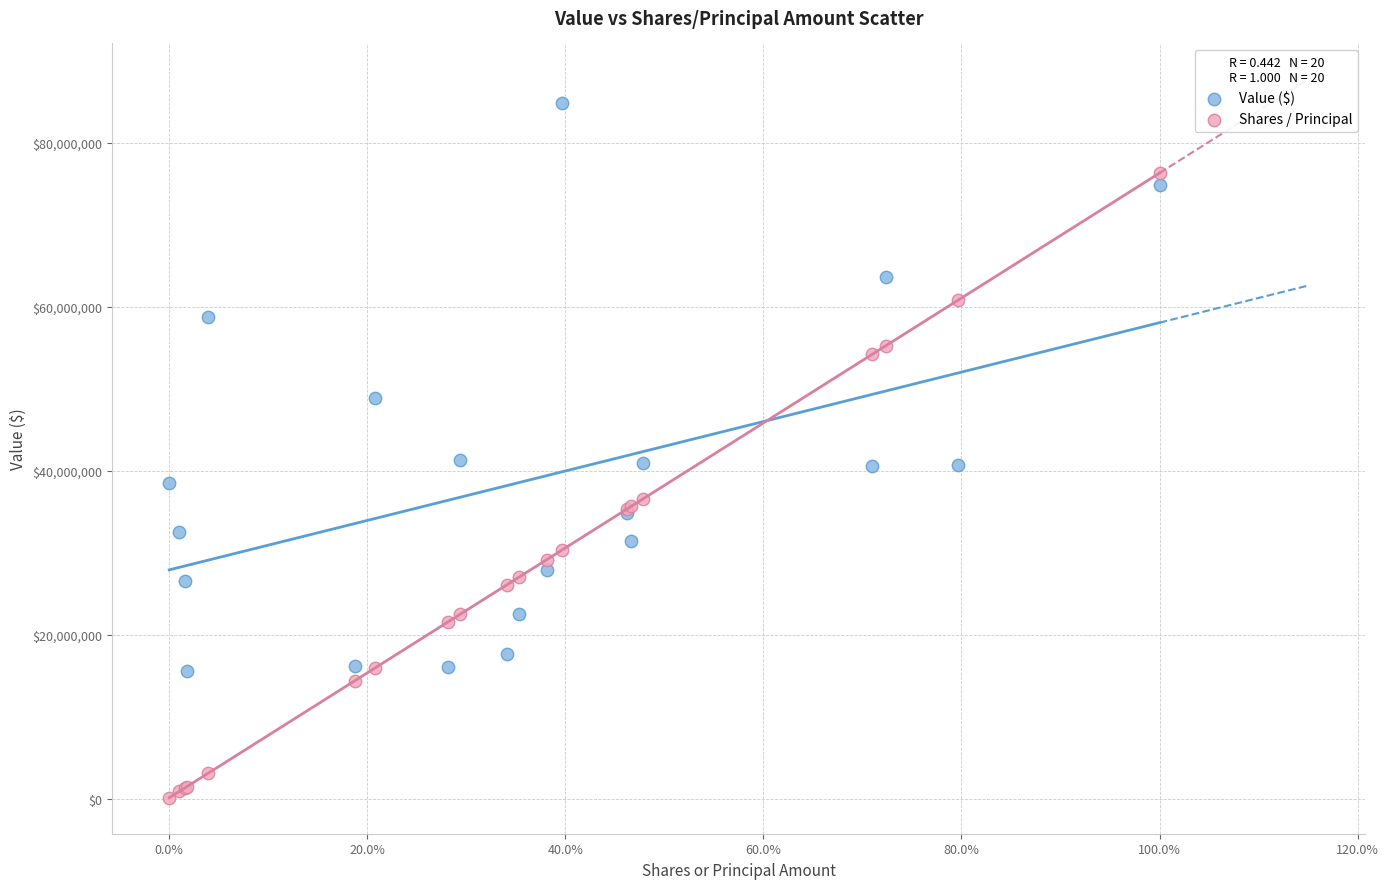

Which series reaches the minimum Y coordinate?

Shares / Principal